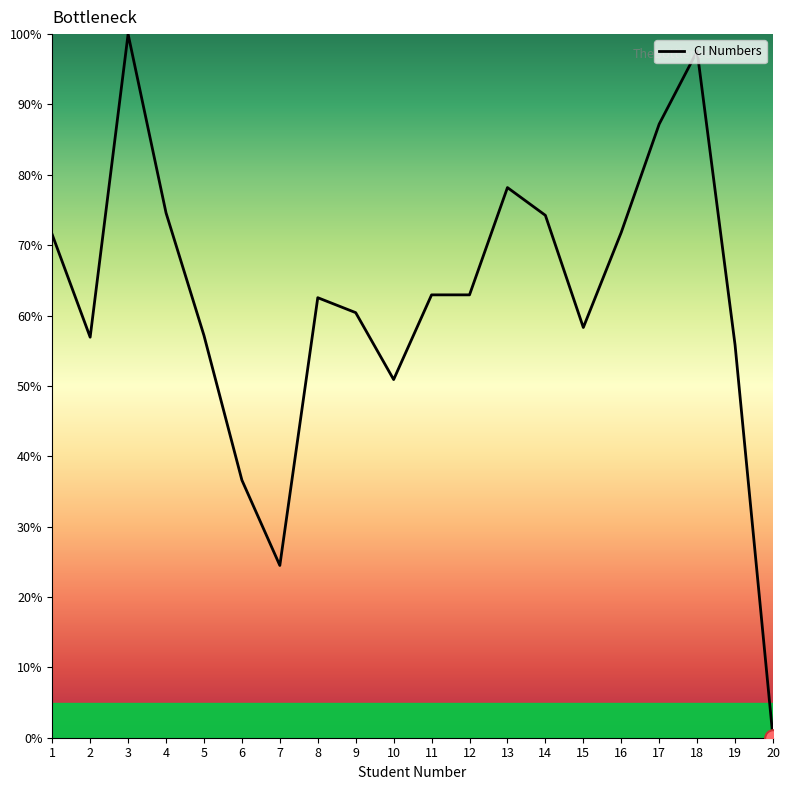

The chart shows a value of 42.8 at 8. True or false?

False